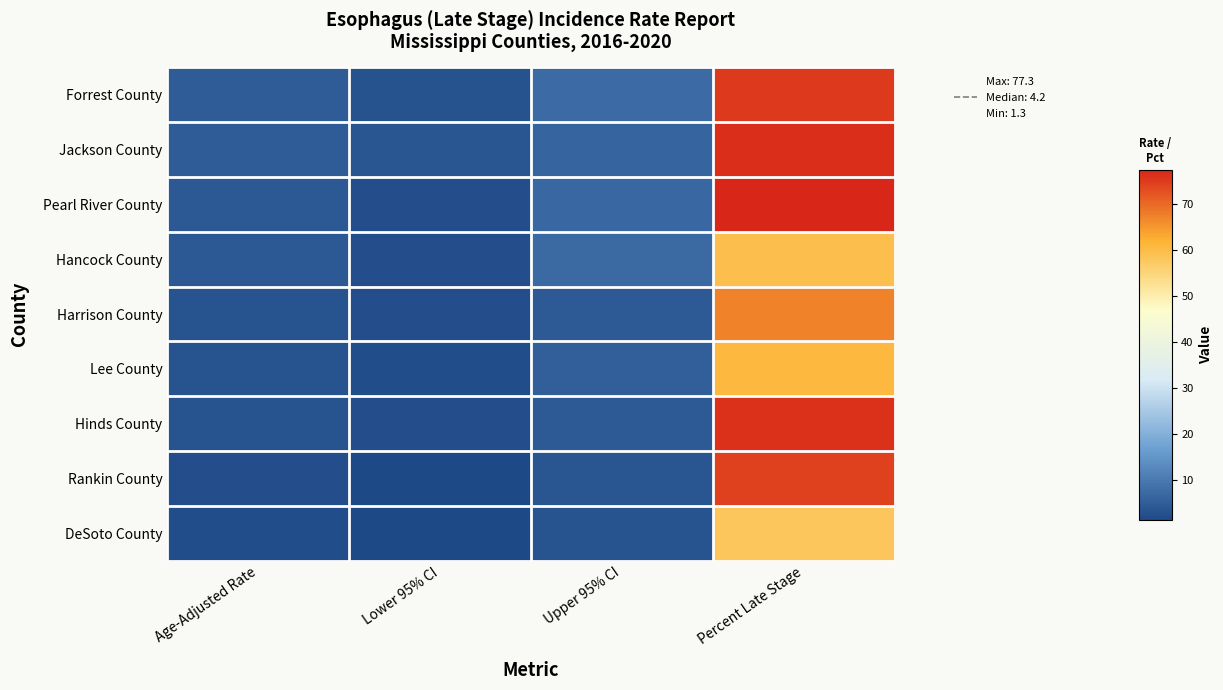

What is the difference between the highest and lowest values at Percent Late Stage?

19.4